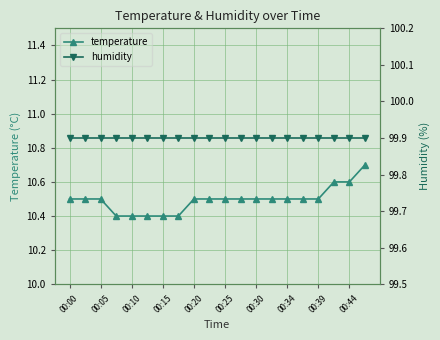

The value of temperature at 00:20 is 15.6. True or false?

False